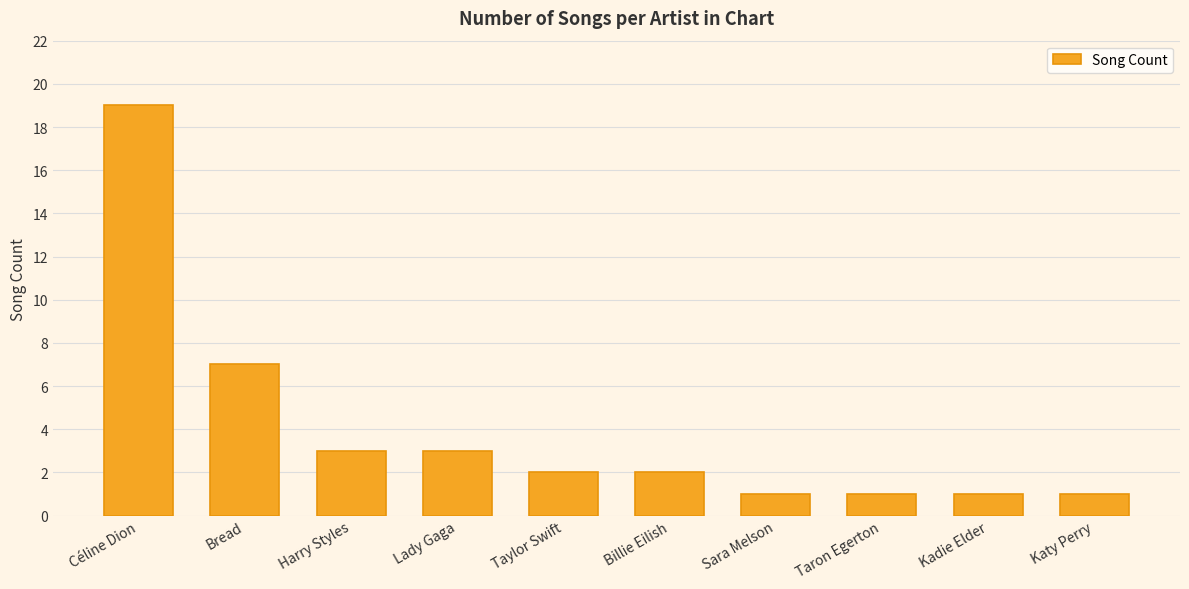

Where is the data nearest to the value 10?

Bread